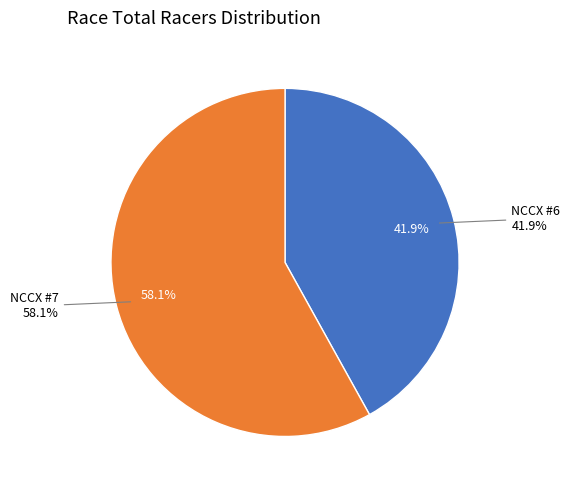

What percentage is the NCCX #6 slice, to the nearest percent?

42%